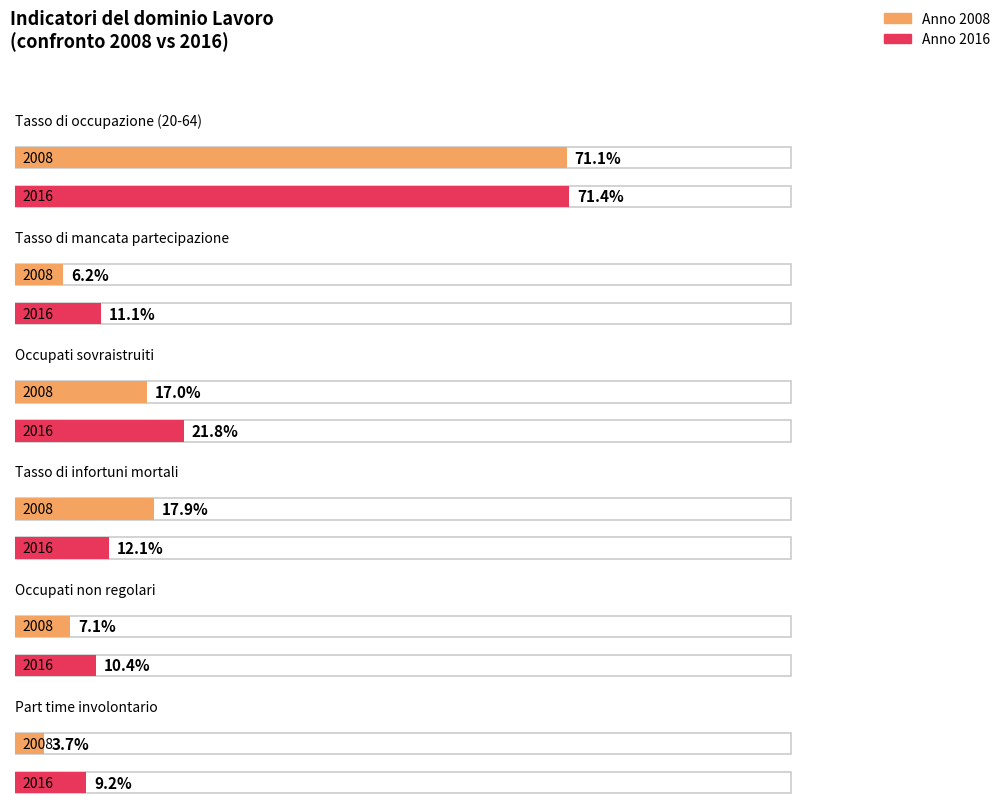

How many data points does each series have?

6